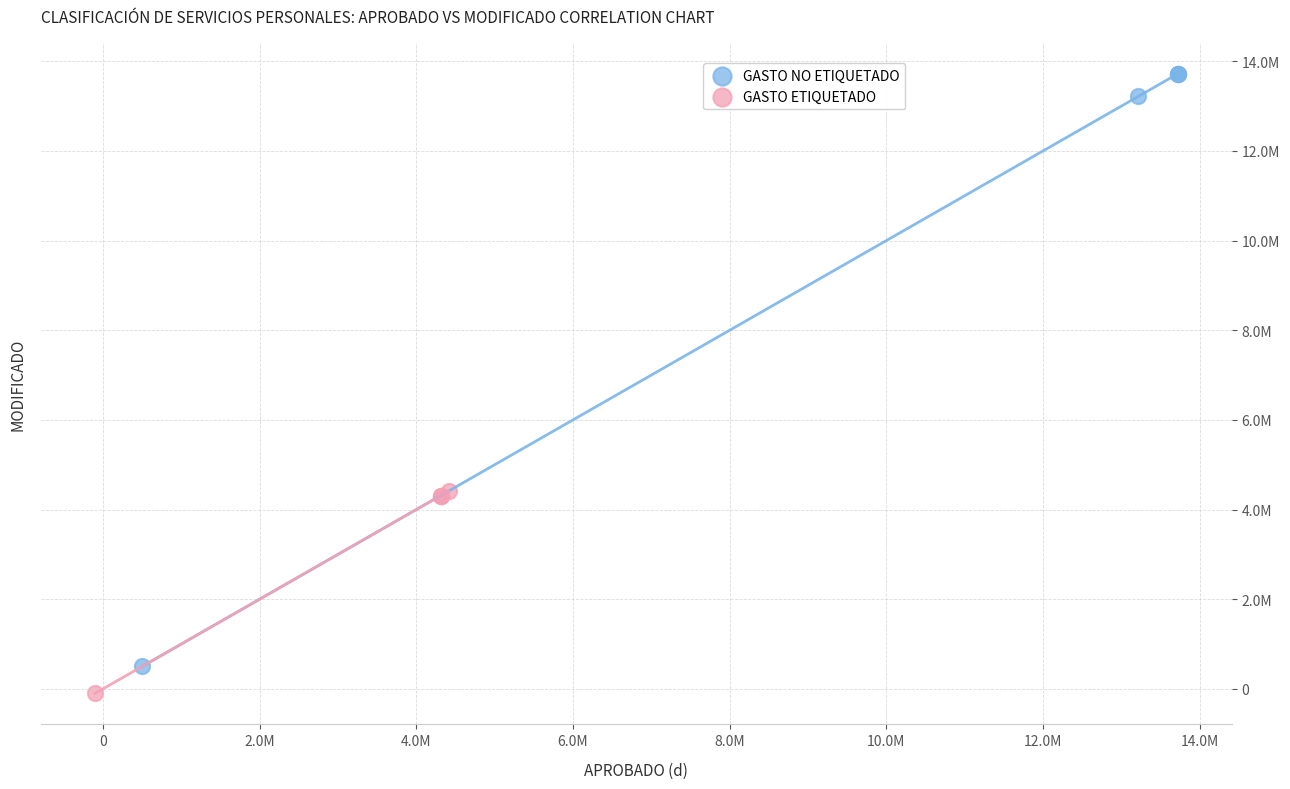

What are all the series names shown in the legend?

GASTO NO ETIQUETADO, GASTO ETIQUETADO